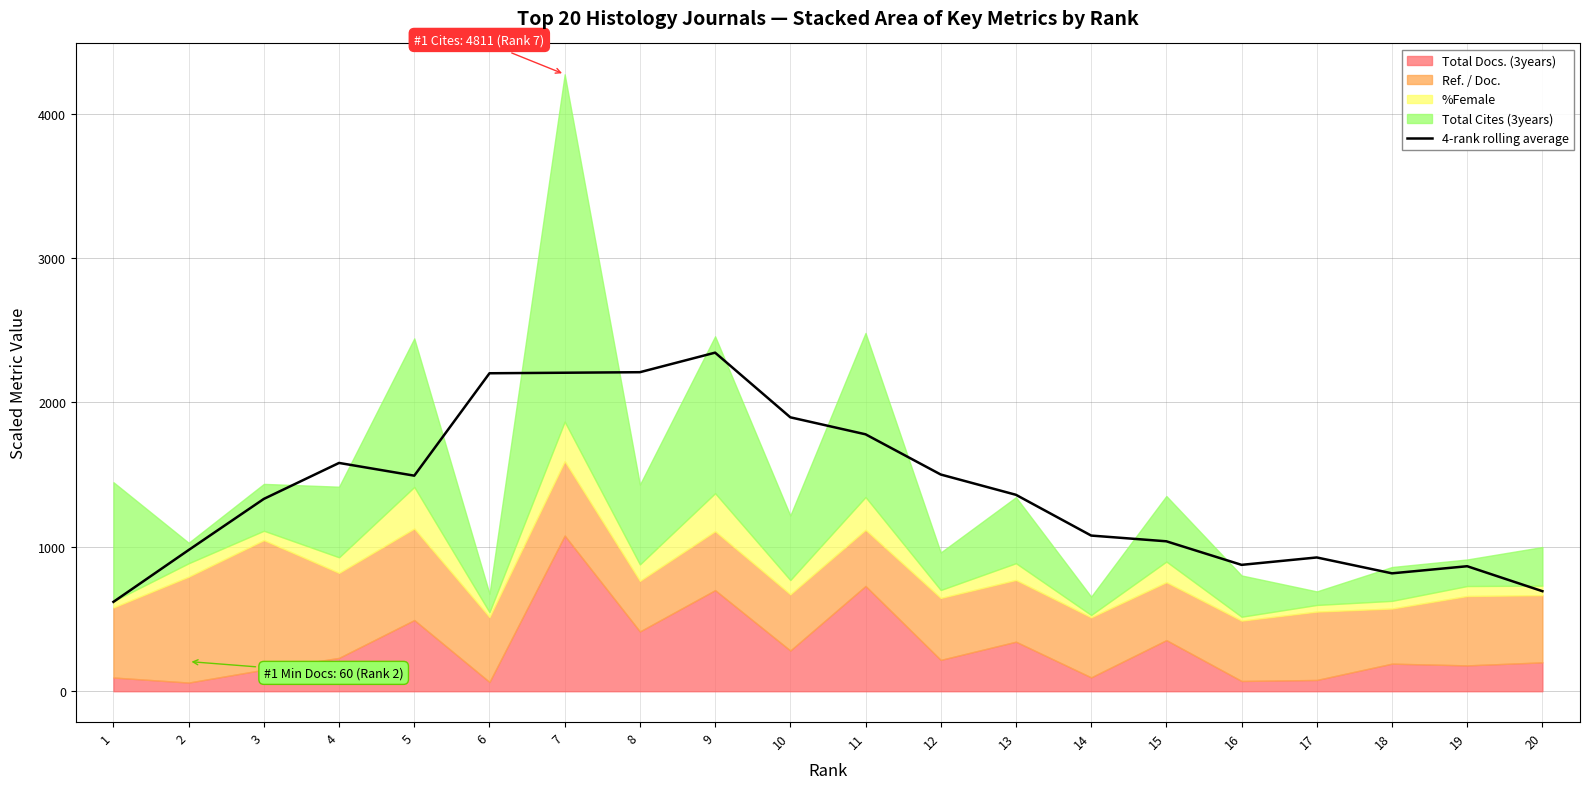

What is the difference between the values at 14 and 18?

261.6